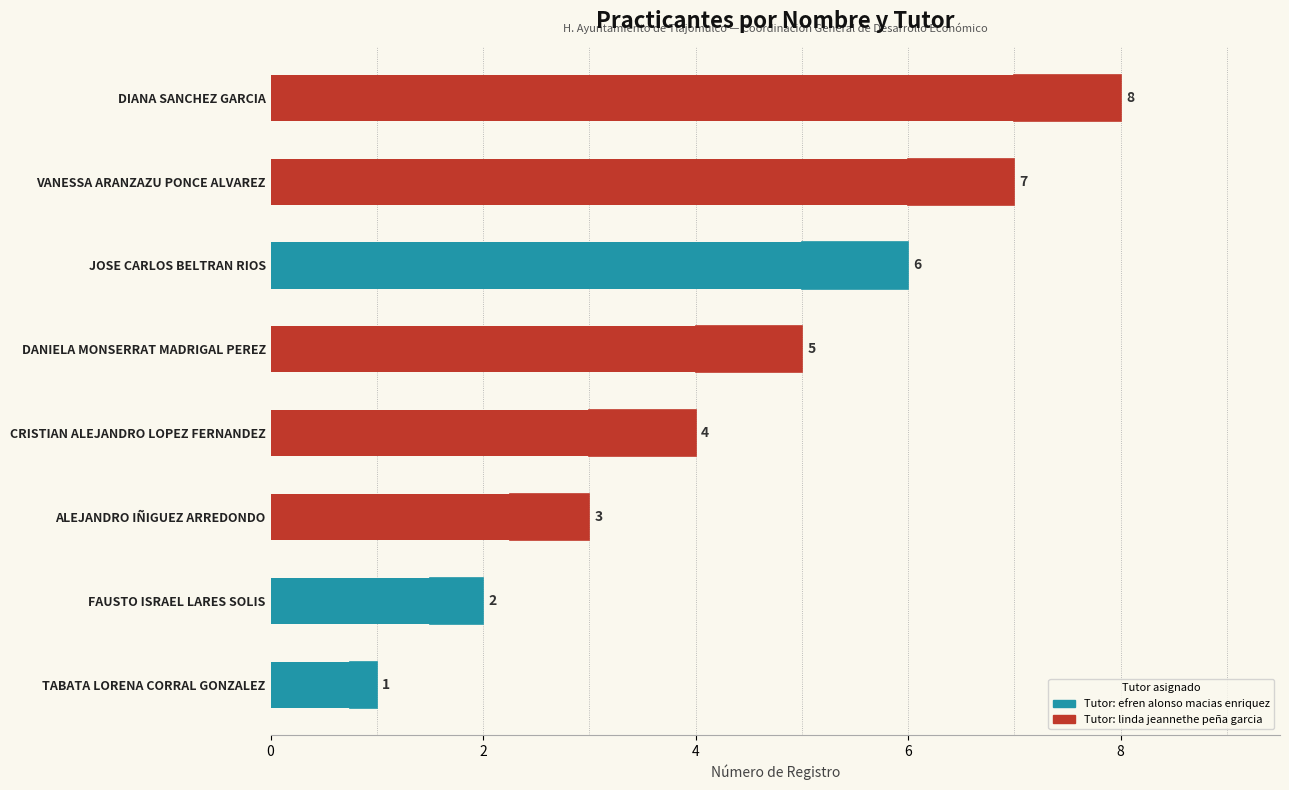

What is the sum of all values?

36